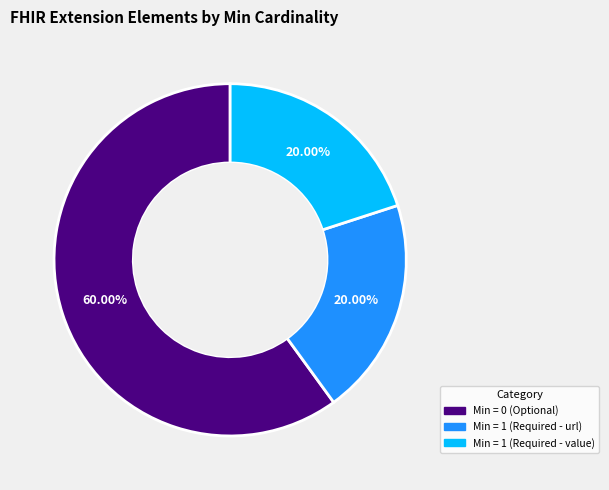

Does any single category account for the majority?

Yes